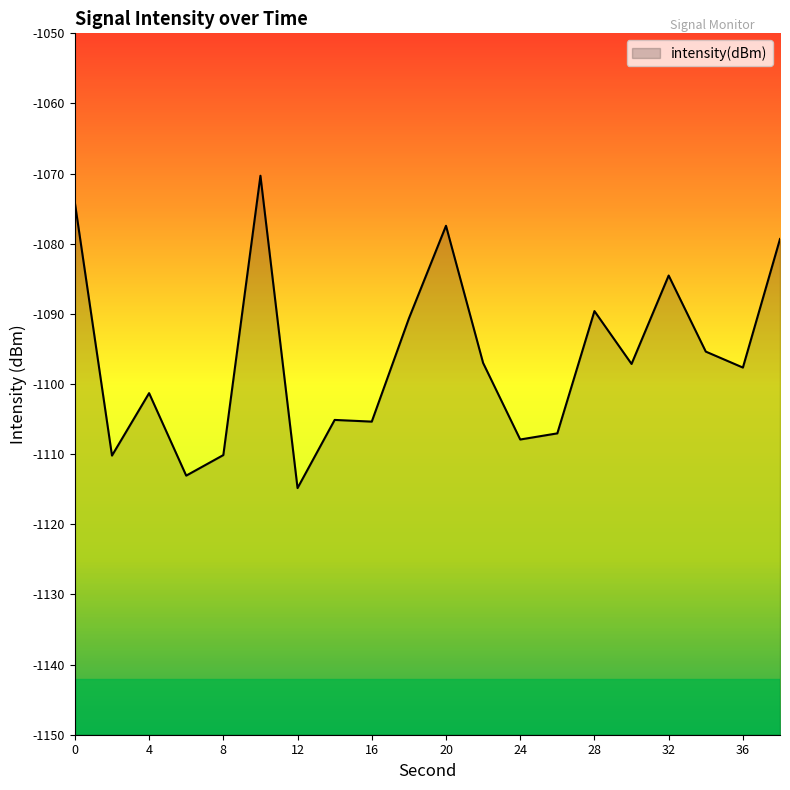

Count the number of categories in the chart.

20